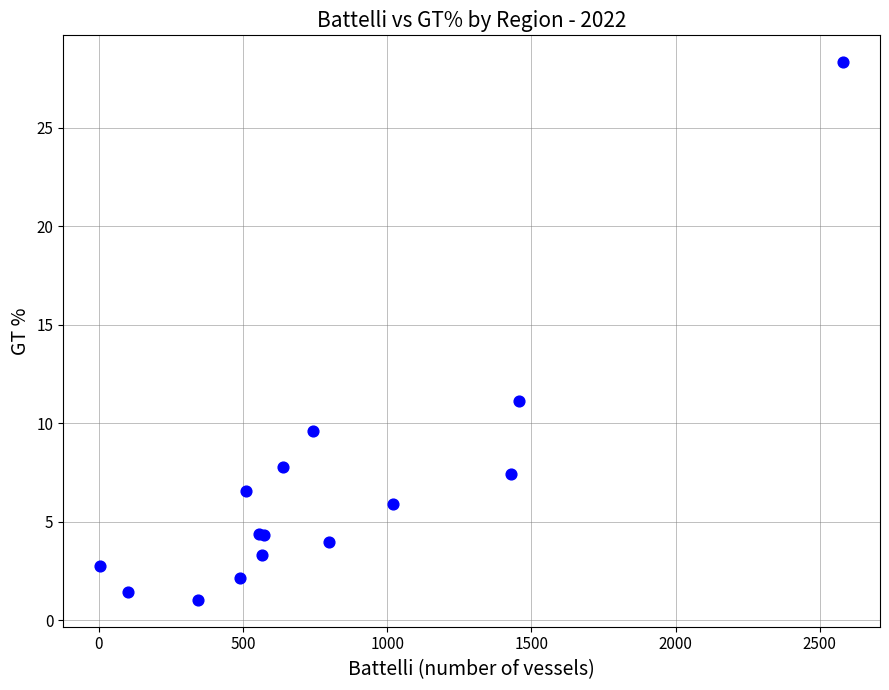

What Y value in the scatter plot is closest to 14?

11.1